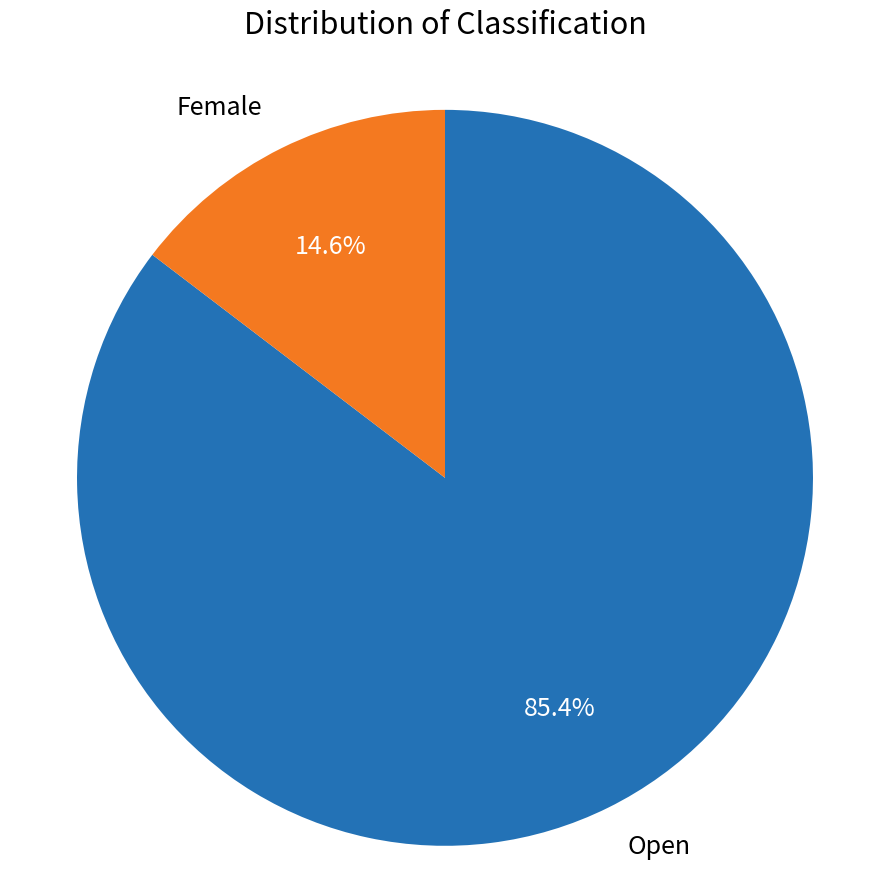

Which category has the smallest portion of the pie?

Female